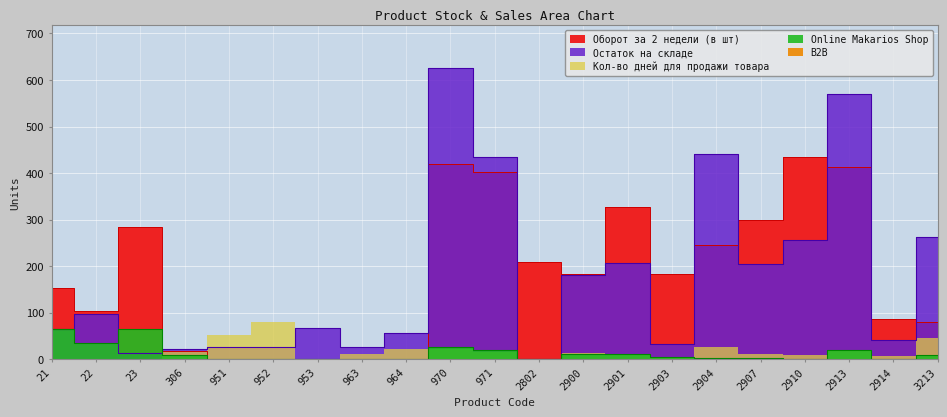

In Оборот за 2 недели (в шт), how many points are higher than both neighbors (excluding endpoints)?

4